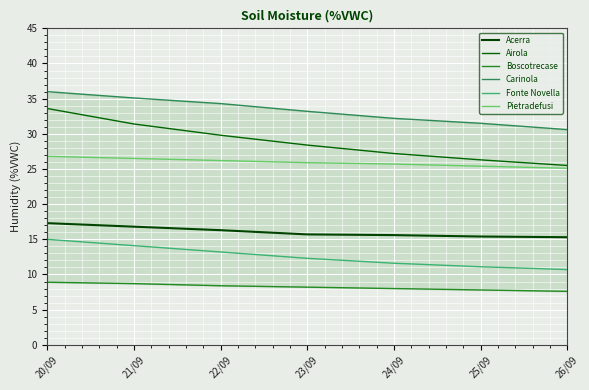

Which series changed the most between 21/09 and 23/09?

Airola